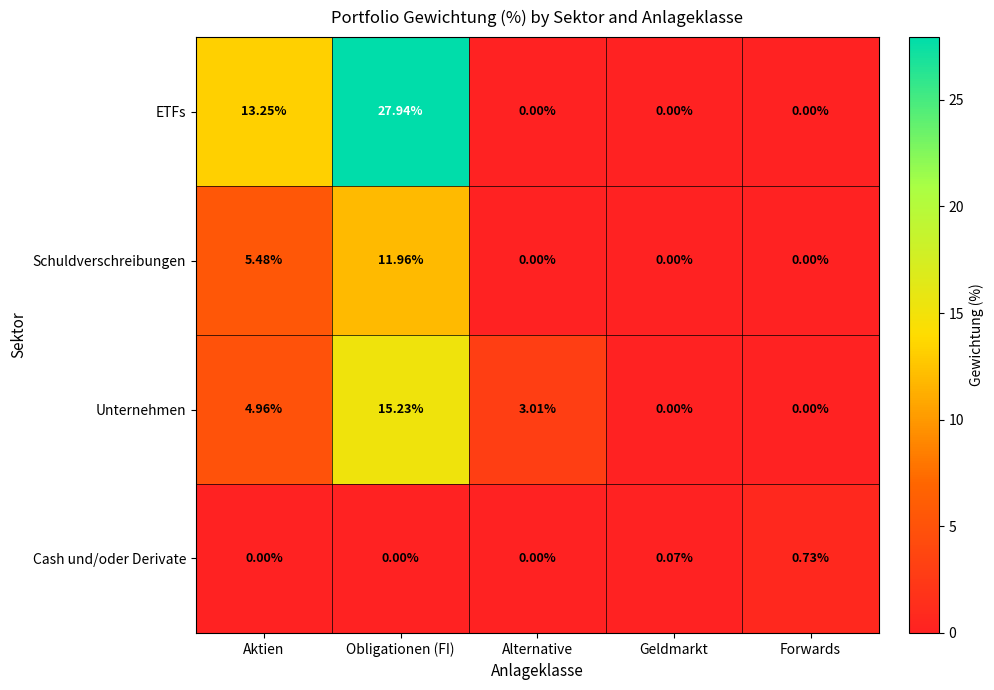

How many data points does each series have?

5